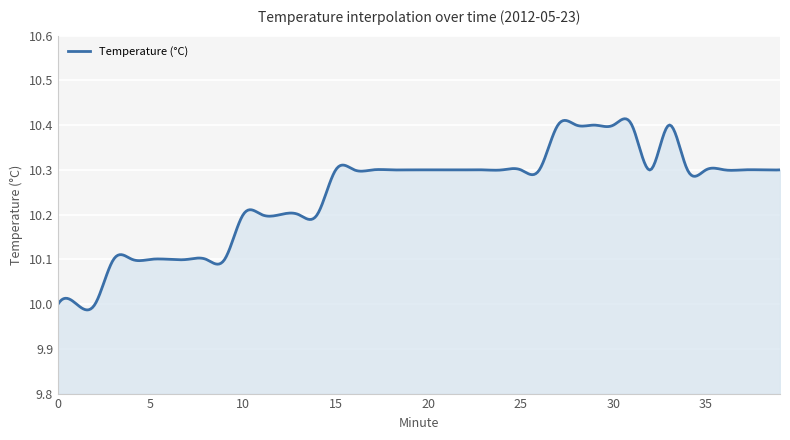

What is the difference between the maximum and minimum values?

0.4